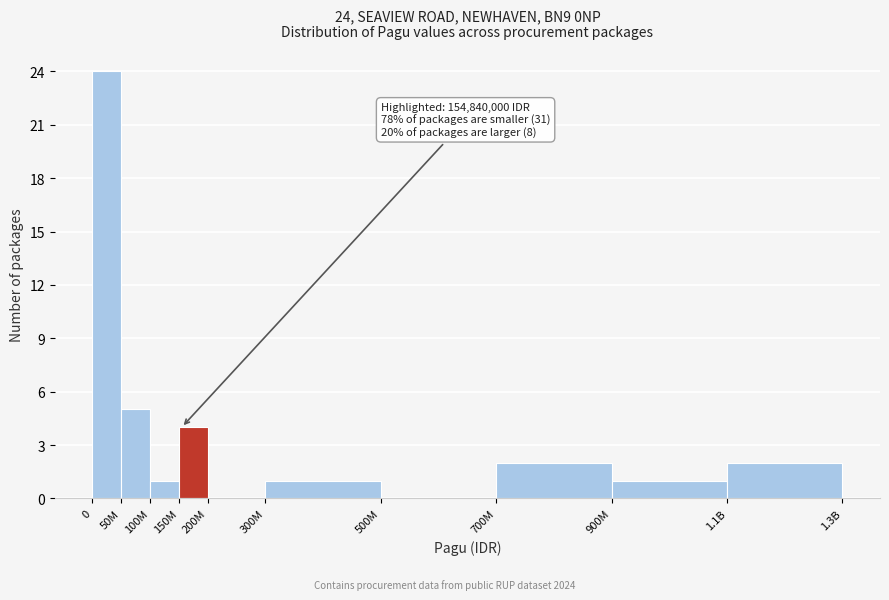

Reading left to right, extract all data points from this chart.

0=24	50M=5	100M=1	150M=4	200M=0	300M=1	500M=0	700M=2	900M=1	1.1B=2